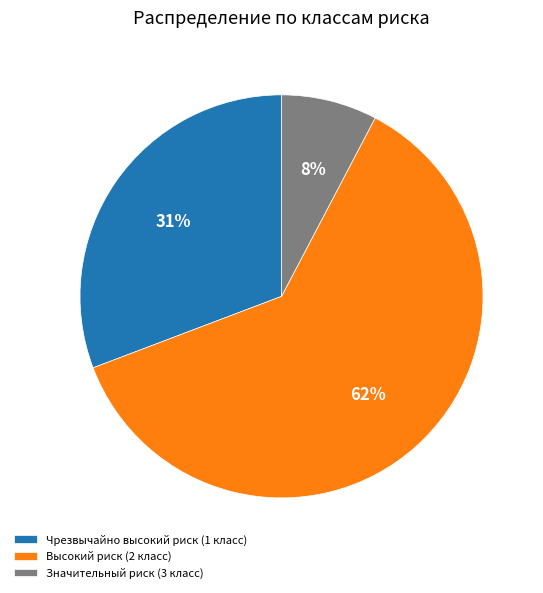

Does Высокий риск (2 класс) represent more than half of the total?

Yes